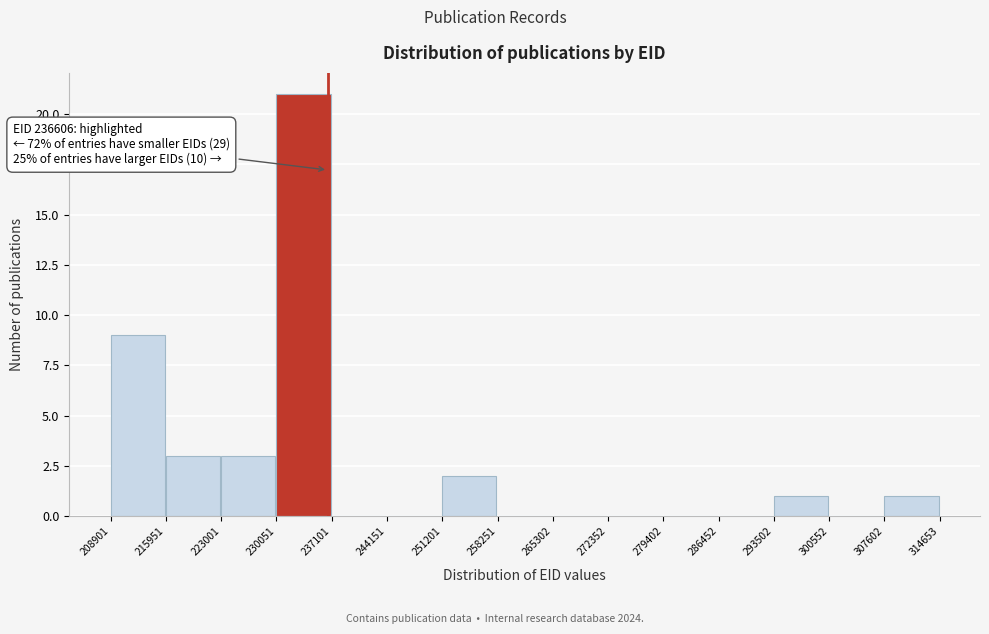

Over which range of the x-axis is the bar tallest?

230051 to 237101